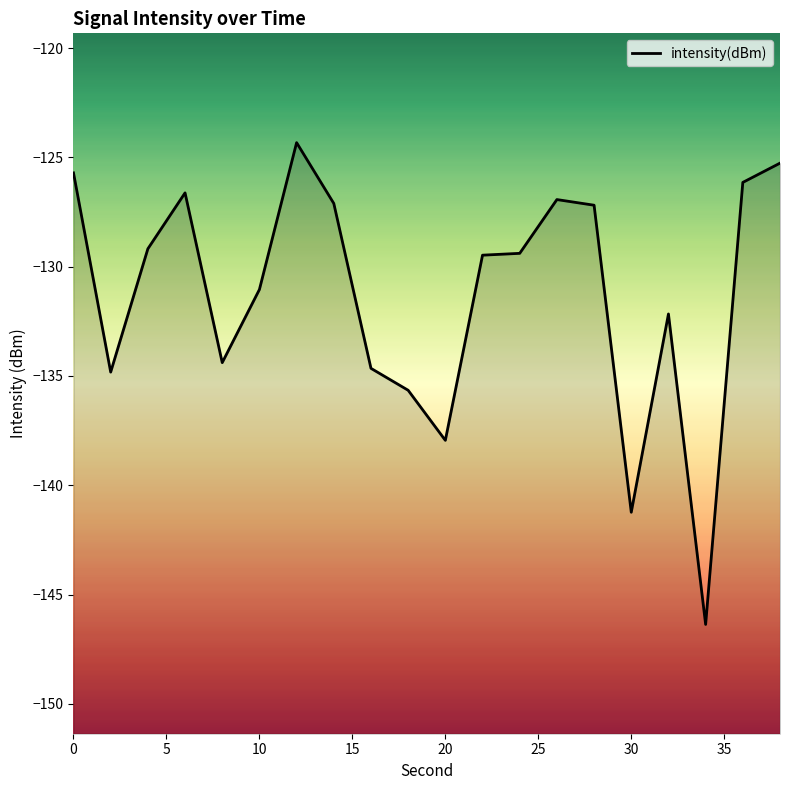

How many data points are less than -129?

12